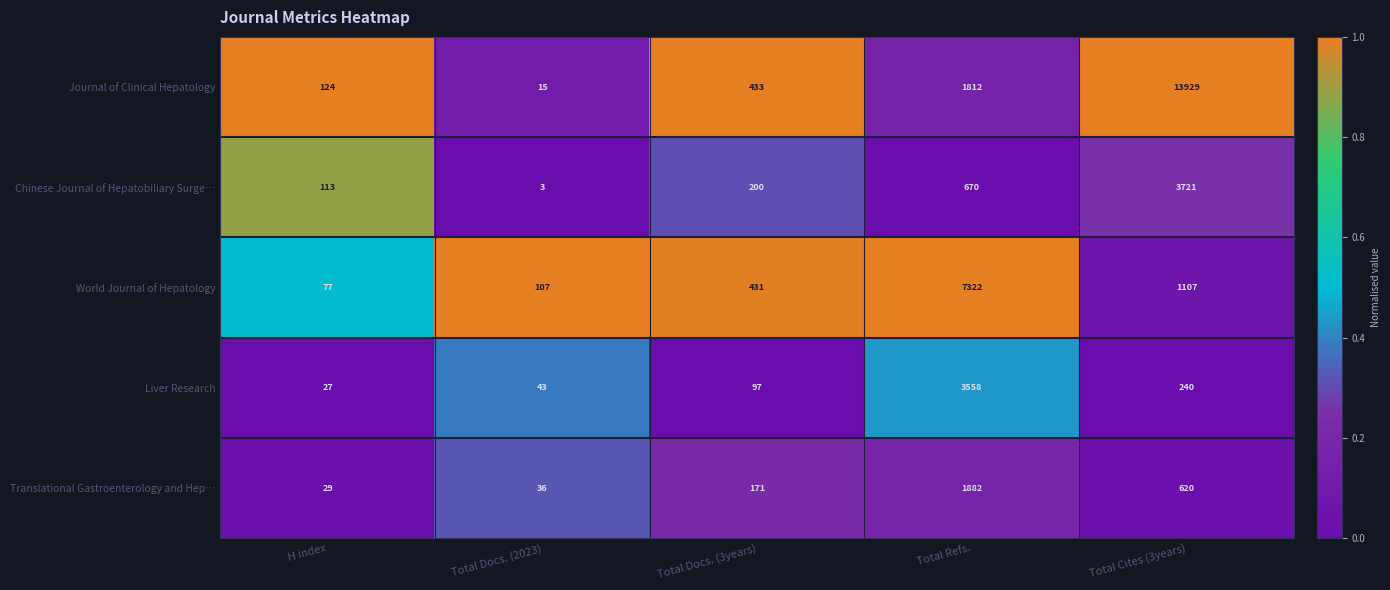

Reading right to left, list all the values displayed in this chart.

Journal of Clinical Hepatology: 13929	1812	433	15	124
Chinese Journal of Hepatobiliary Surge…: 3721	670	200	3	113
World Journal of Hepatology: 1107	7322	431	107	77
Liver Research: 240	3558	97	43	27
Translational Gastroenterology and Hep…: 620	1882	171	36	29